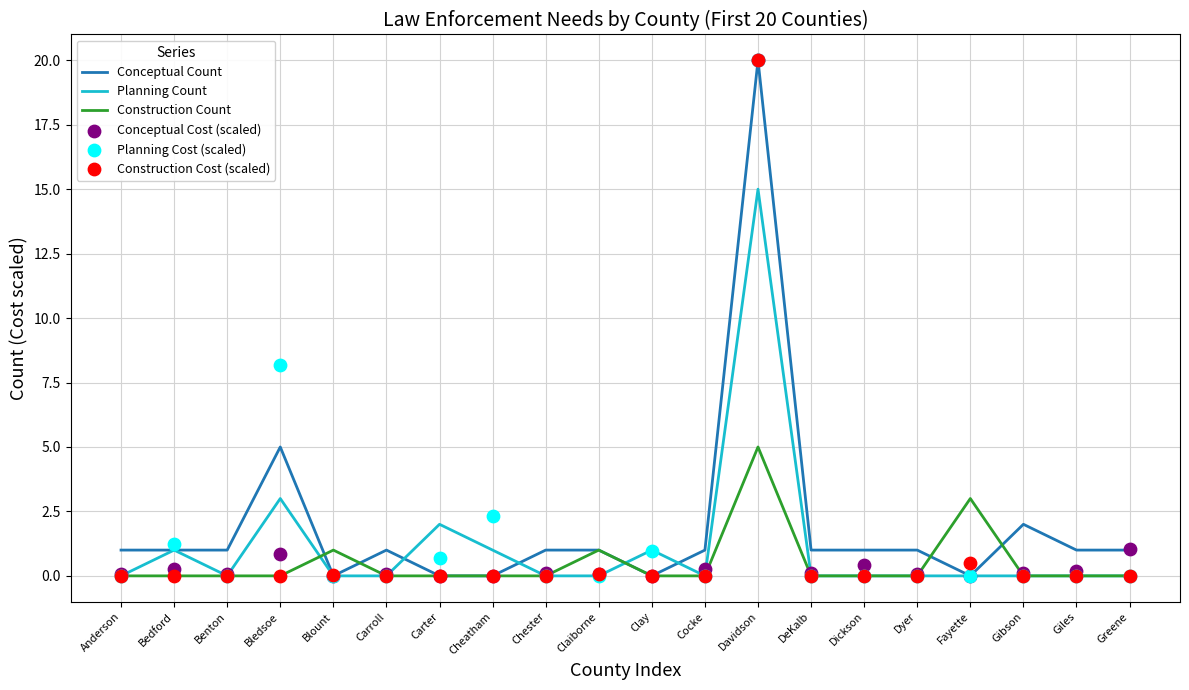

Which series has the largest total across all categories?

Conceptual Count